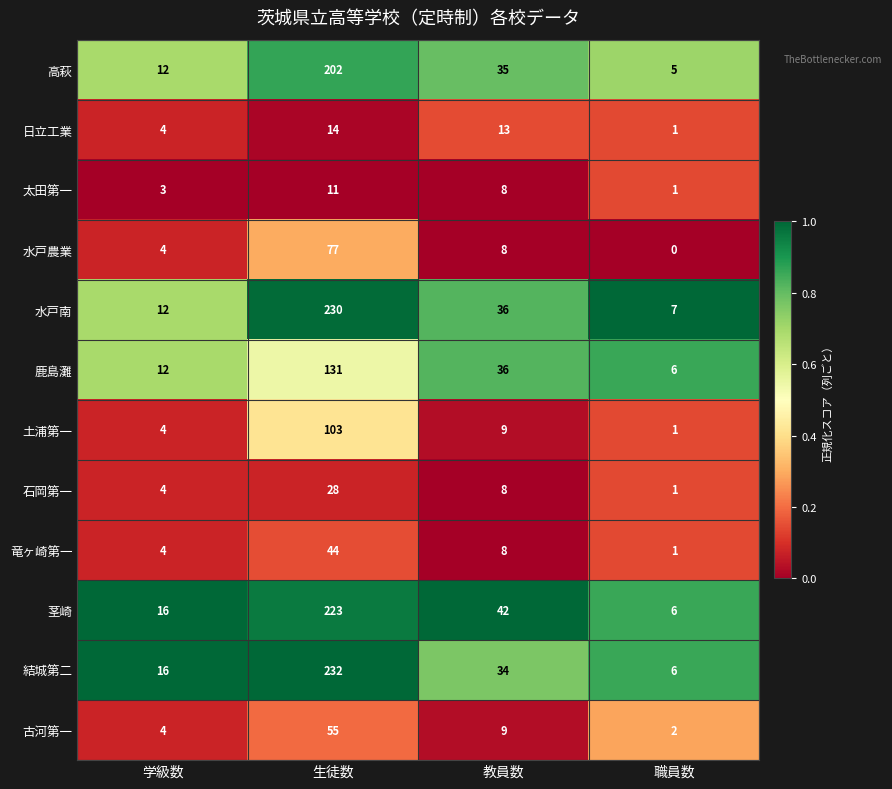

The 鹿島灘 series shows 19 at 学級数. True or false?

False